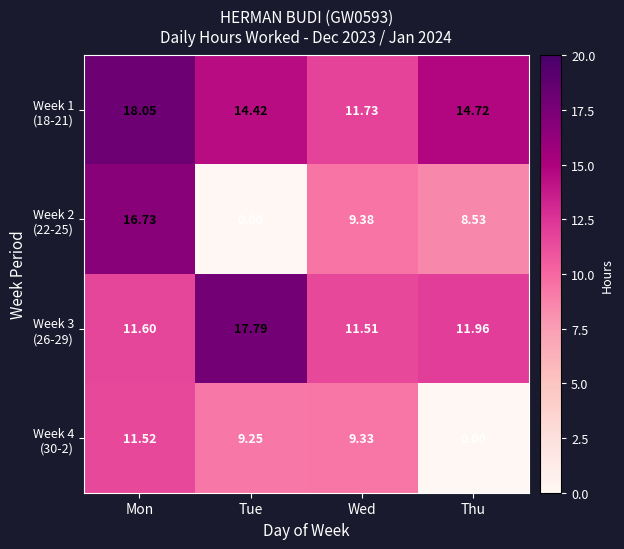

At which category is the sum across all series the highest?

Mon